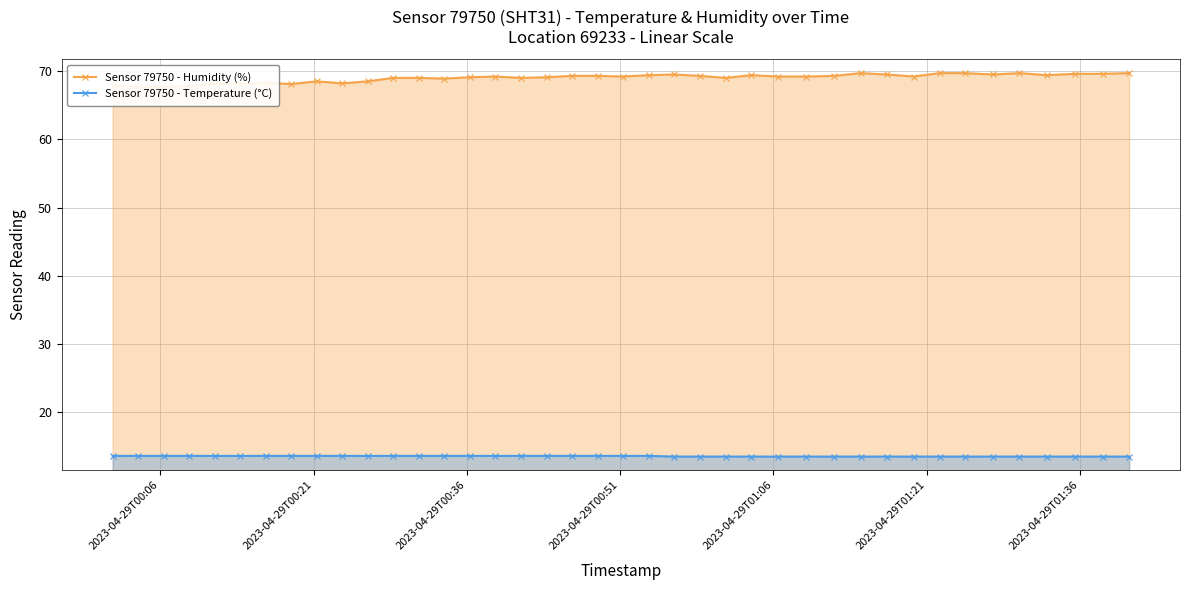

True or false: Sensor 79750 - Humidity (%) has a value of 39.9 at 13.

False